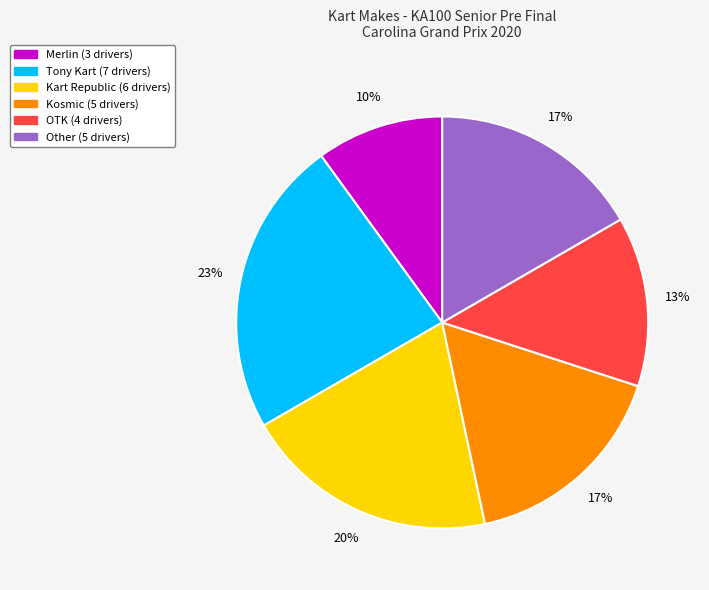

To the nearest percent, what is the average slice percentage?

17%